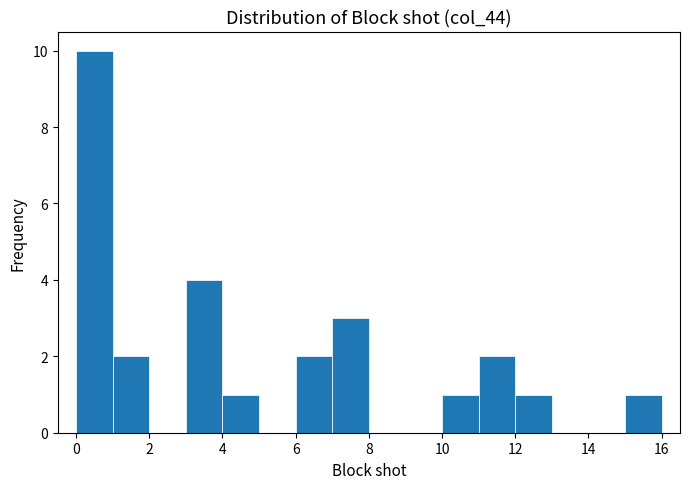

Over which range of the x-axis is the bar tallest?

0 to 1